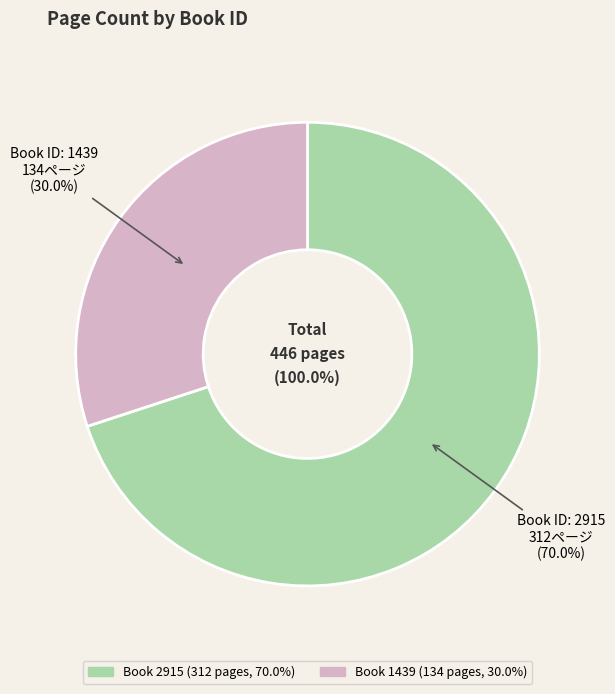

Combined, what portion of the pie is 1439 and 2915?

100.0%